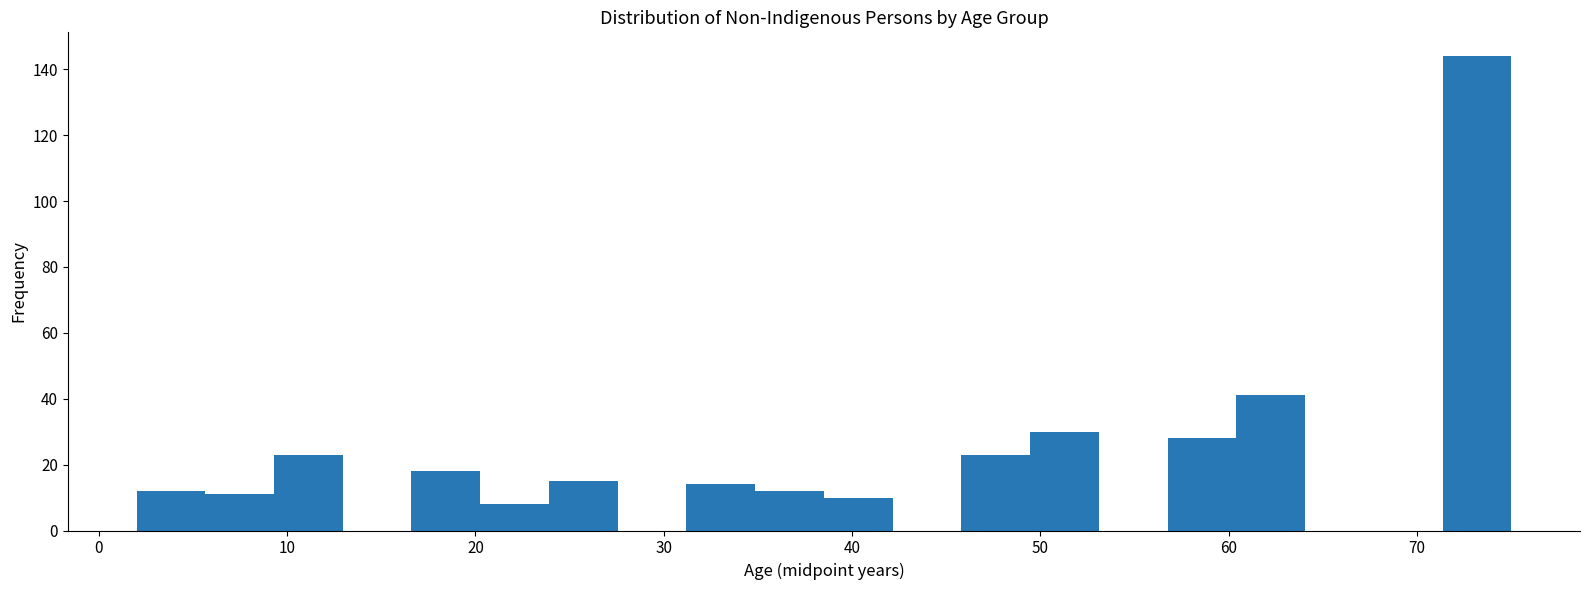

Read against the x-axis, roughly where is the centre of the tallest bar?

73